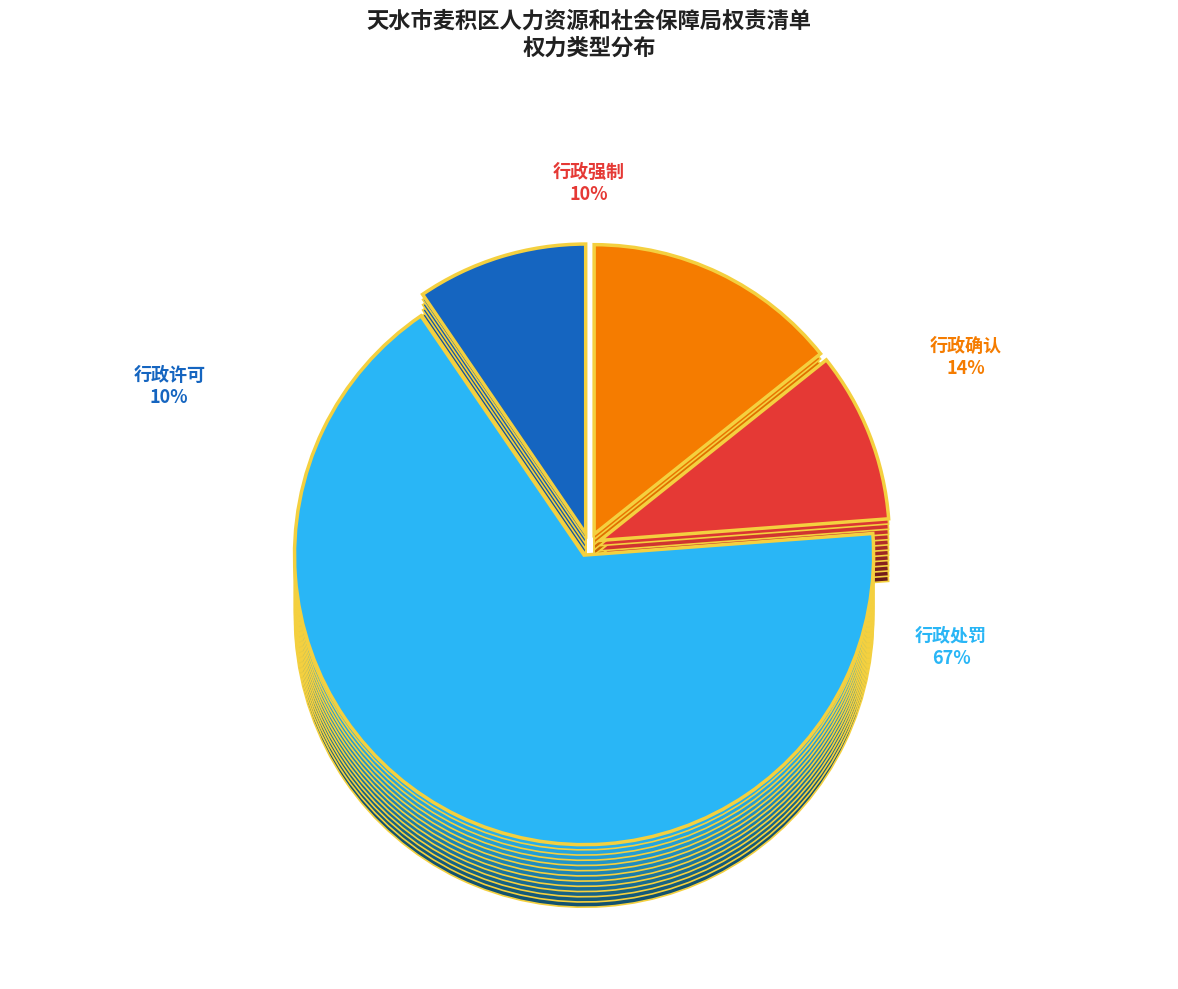

Is it true that 行政强制 is 10% of the pie?

True